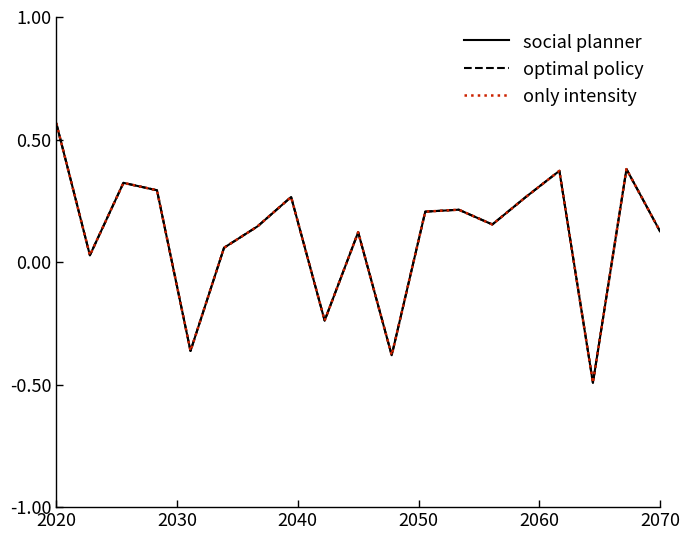

Does the chart display data point markers on the line(s)?

No